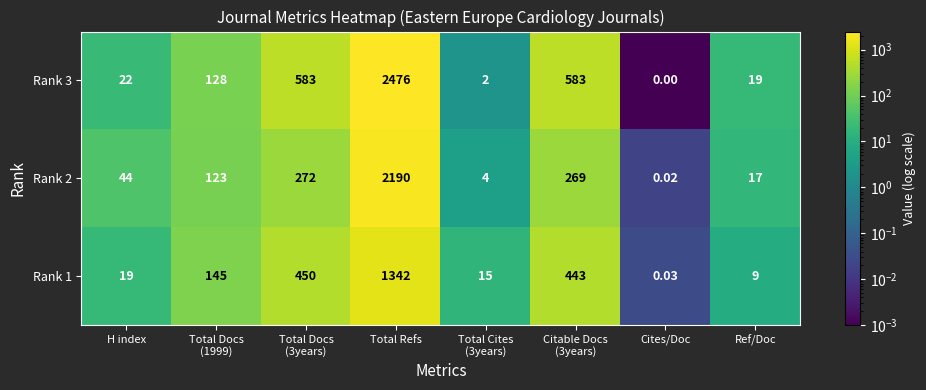

Which category has the highest value in the Rank 1 series?

Total Refs